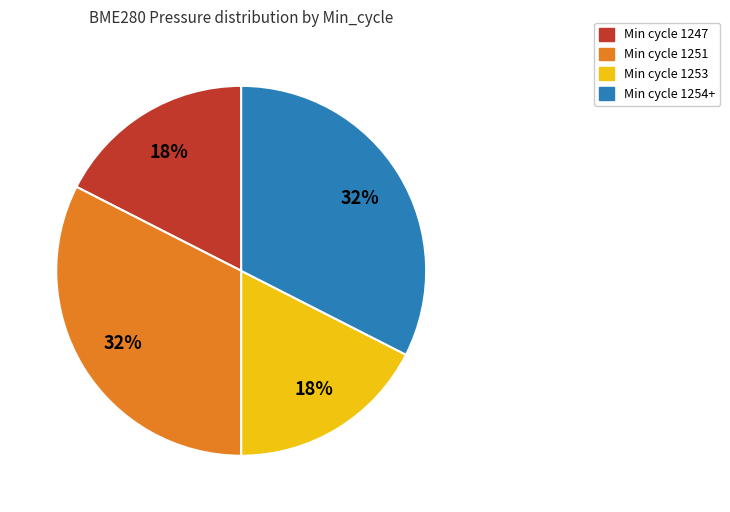

Is it true that Min cycle 1253 is 10% of the pie?

False